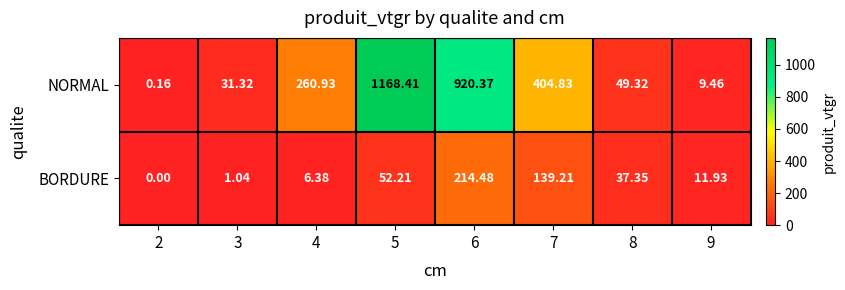

Which series has the largest range (max minus min)?

NORMAL